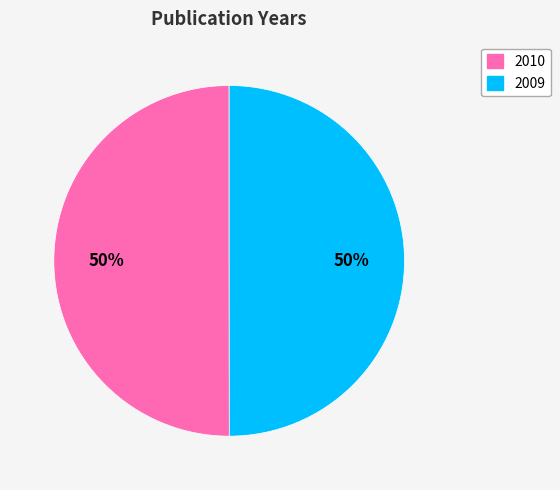

How many slices are in this pie chart?

2